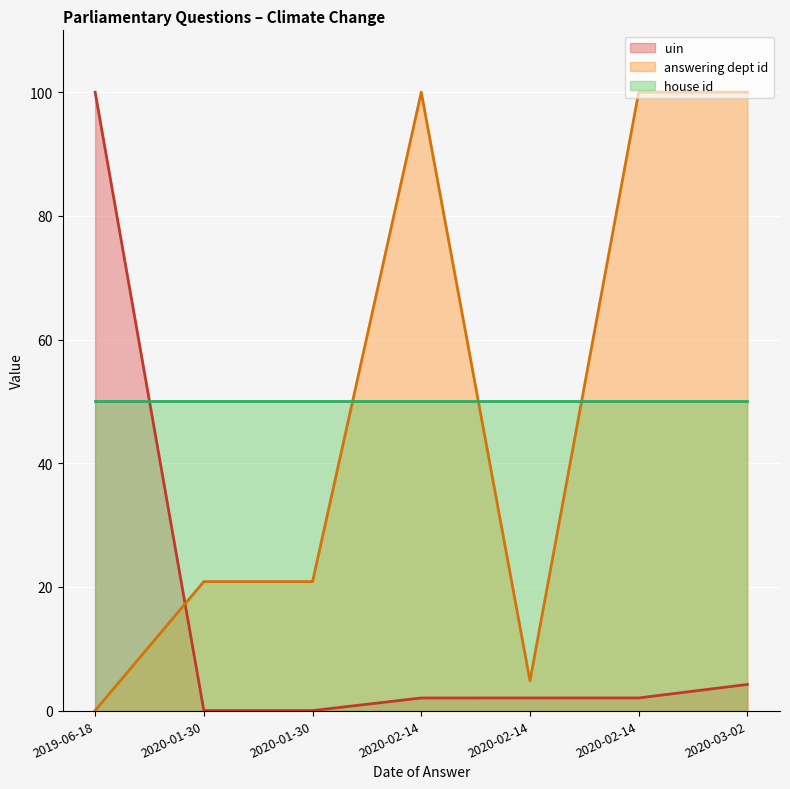

What are all the series names shown in the legend?

uin (line), answering dept id (line), house id (line)